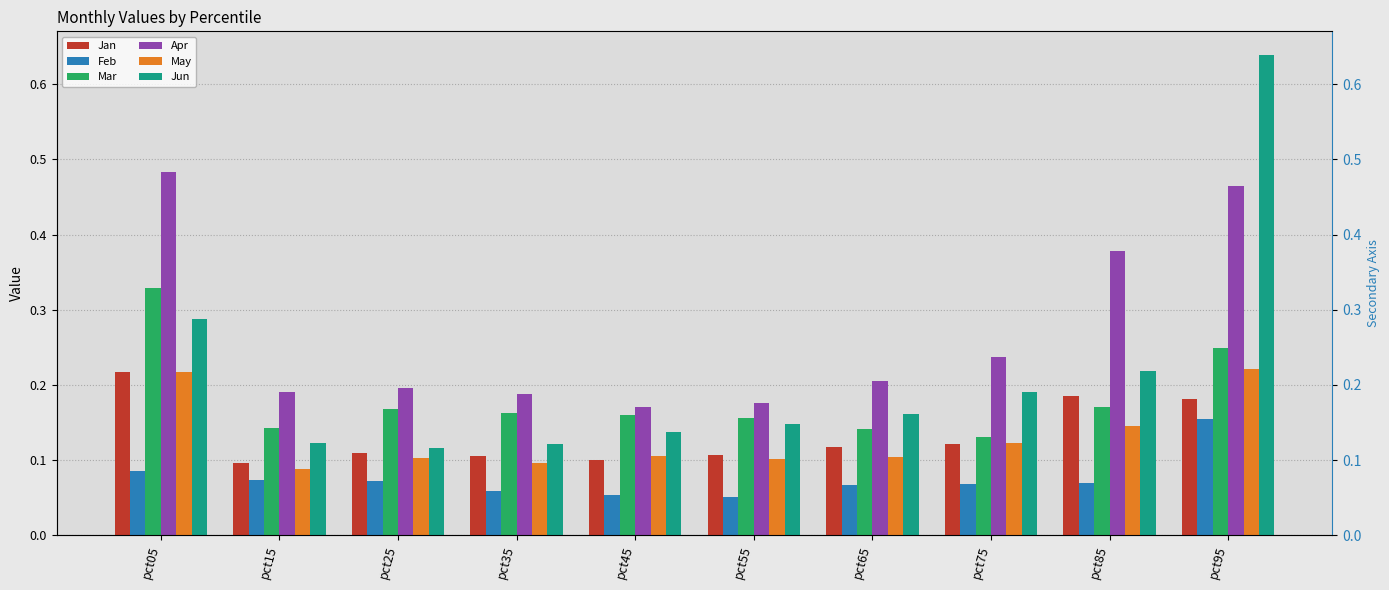

What is the sum of all Apr values?

2.7